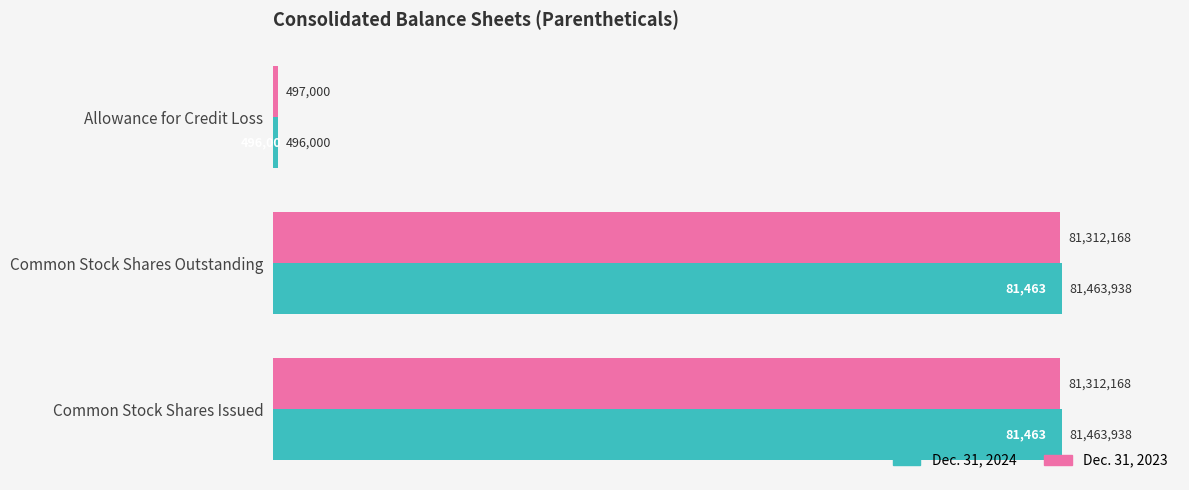

What are all the series names shown in the legend?

Dec. 31, 2024, Dec. 31, 2023